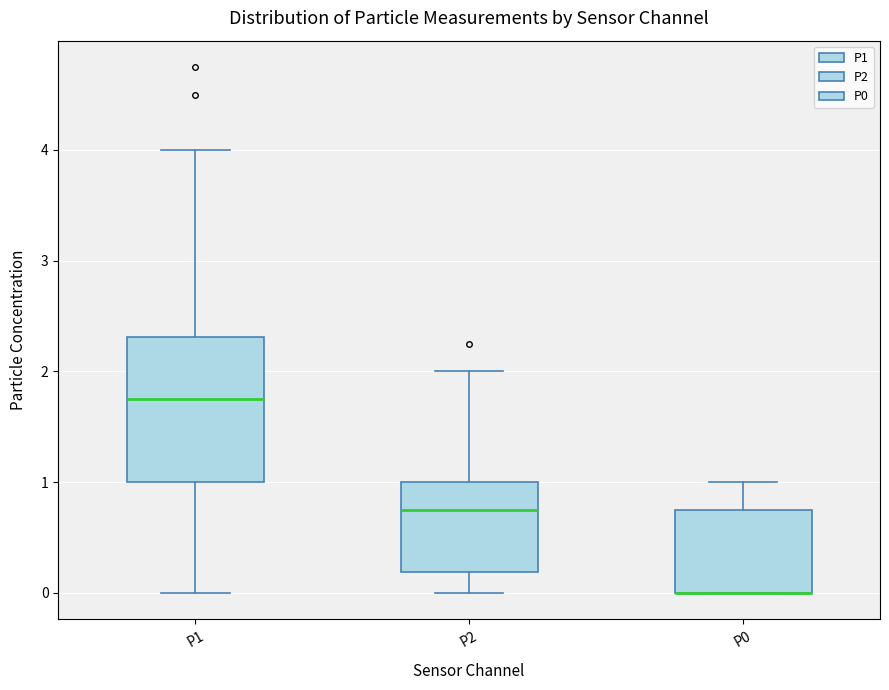

Reading left to right, read every box against the y-axis: the position of its median line, the range the box covers, and the ends of its whiskers. The values are not printed on the chart, so give them approximately, as read against the axis.

P1: median 1.8, box 1.0 to 2.3, whiskers 0.0 to 4.0
P2: median 0.8, box 0.2 to 1.0, whiskers 0.0 to 2.0
P0: median 0.0 (drawn on the box's lower edge), box 0.0 to 0.8, whiskers 0.0 to 1.0